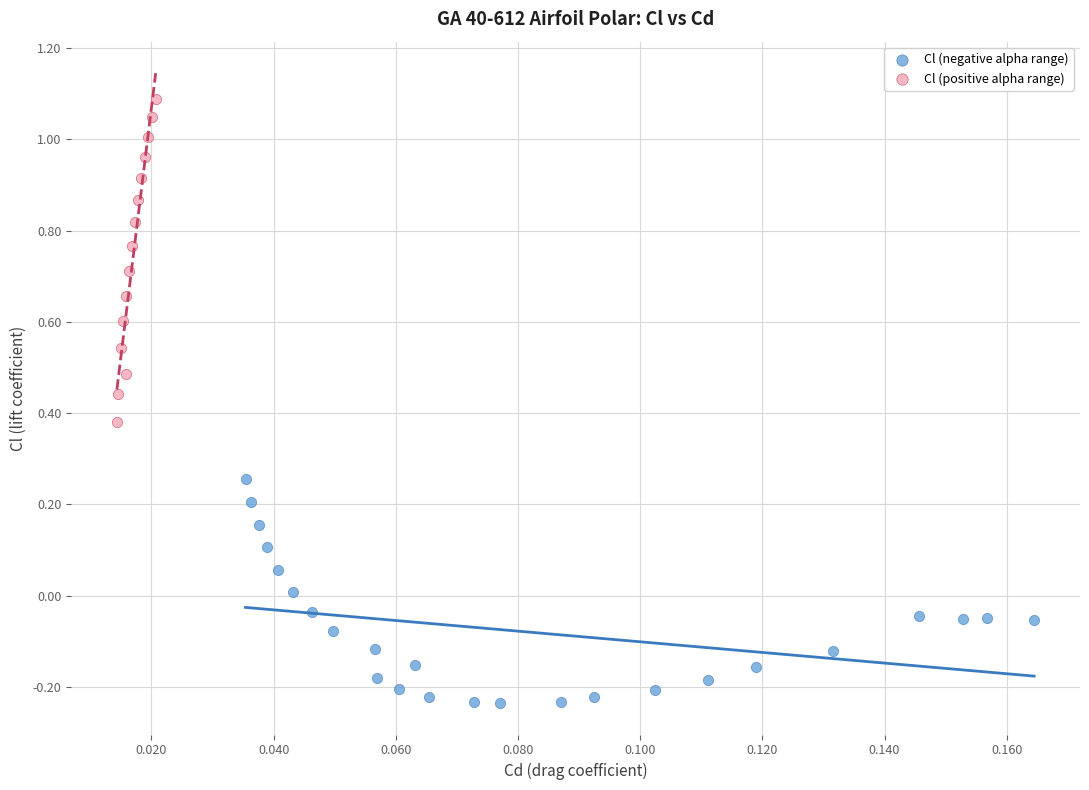

Which series reaches the maximum Y coordinate?

Cl (positive alpha range)